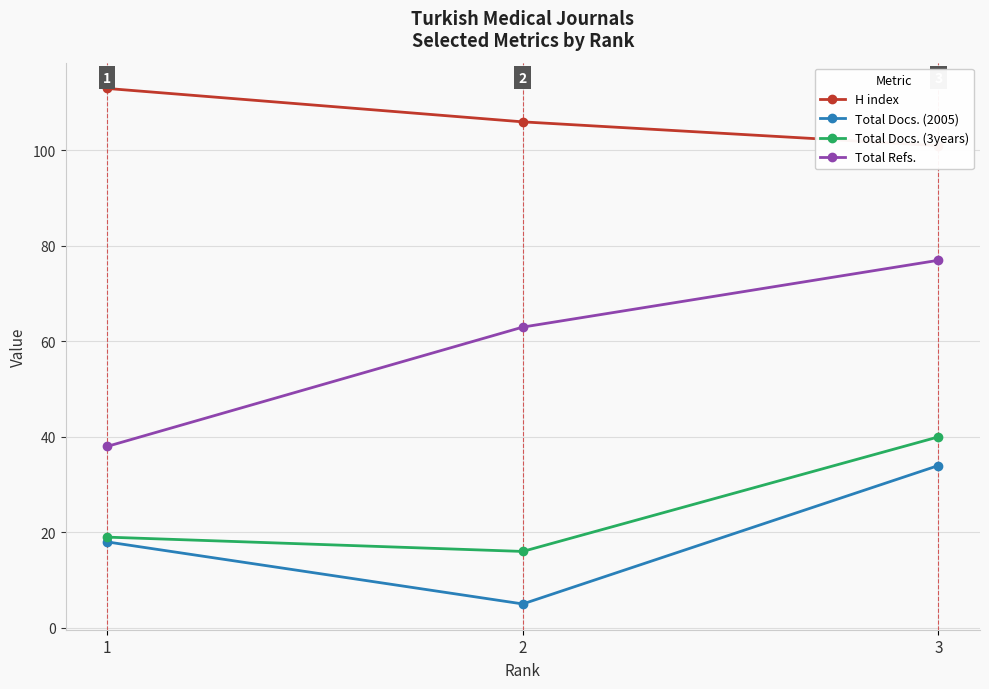

What is the sum of all Total Docs. (2005) values?

57